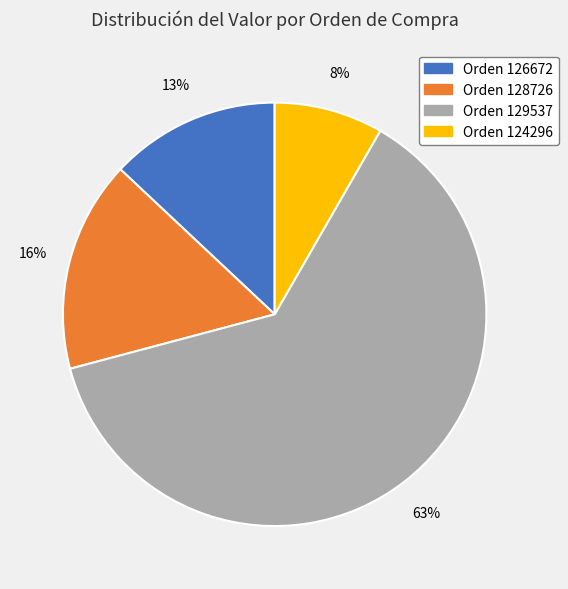

To the nearest percent, what is the average slice percentage?

25%